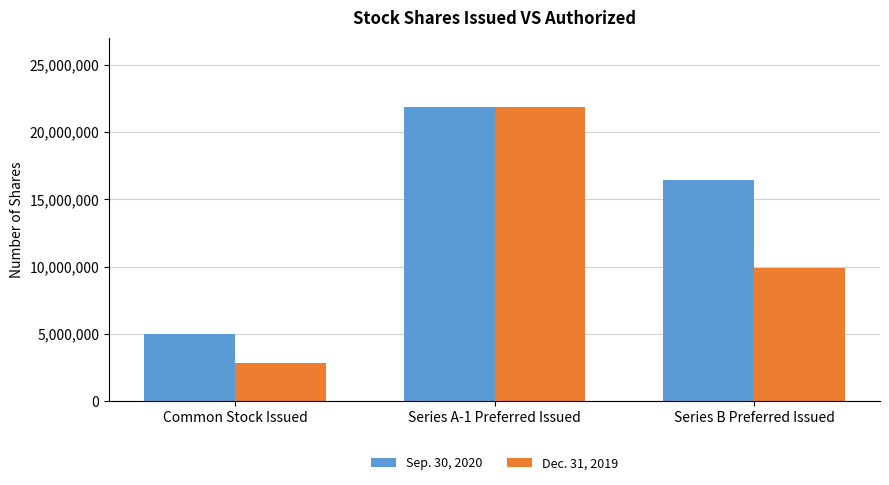

What is the average value of the Sep. 30, 2020 series?

14400989